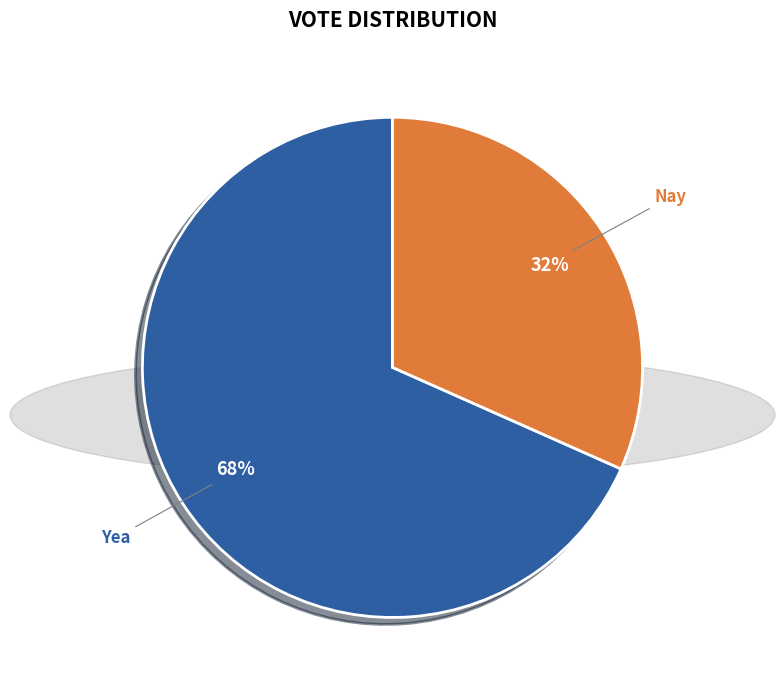

Which category has the smallest portion of the pie?

Nay